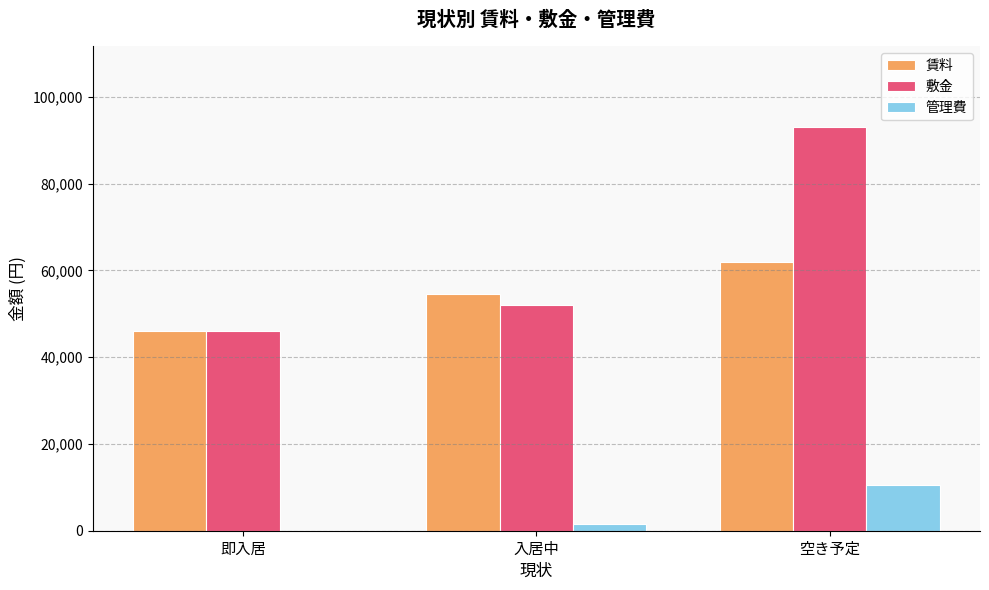

What is the sum of all 敷金 values?

190938